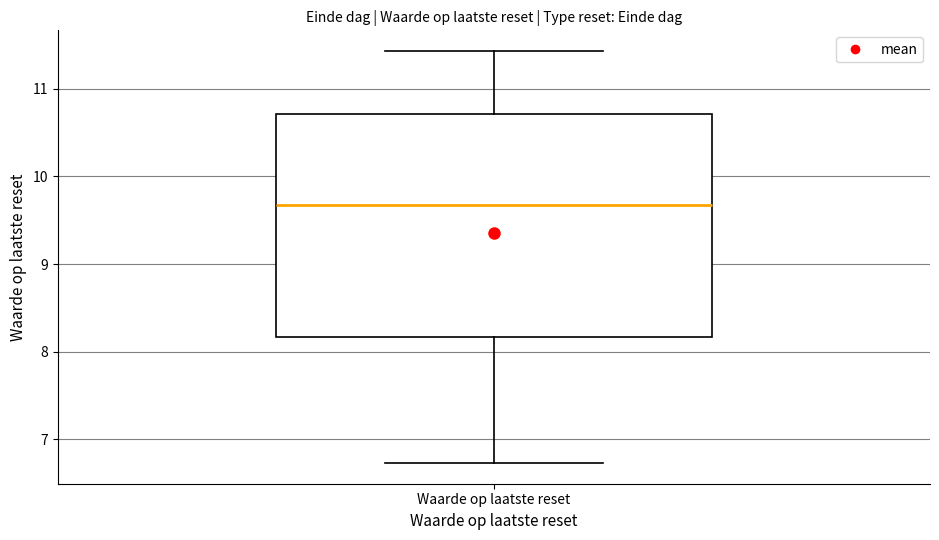

Where is the lower edge of the box for Waarde op laatste reset on the y-axis? The values are not printed on the chart, so give them approximately, as read against the axis.

8.2